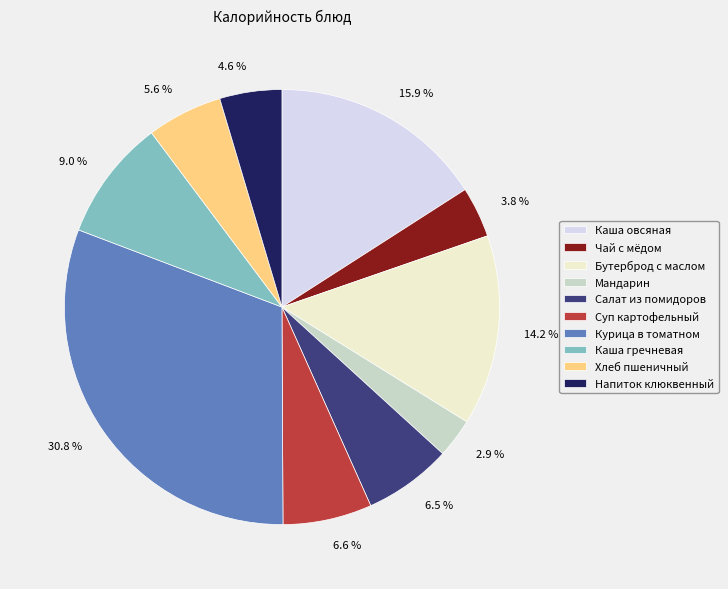

Does Чай с мёдом account for over 50% of the chart?

No